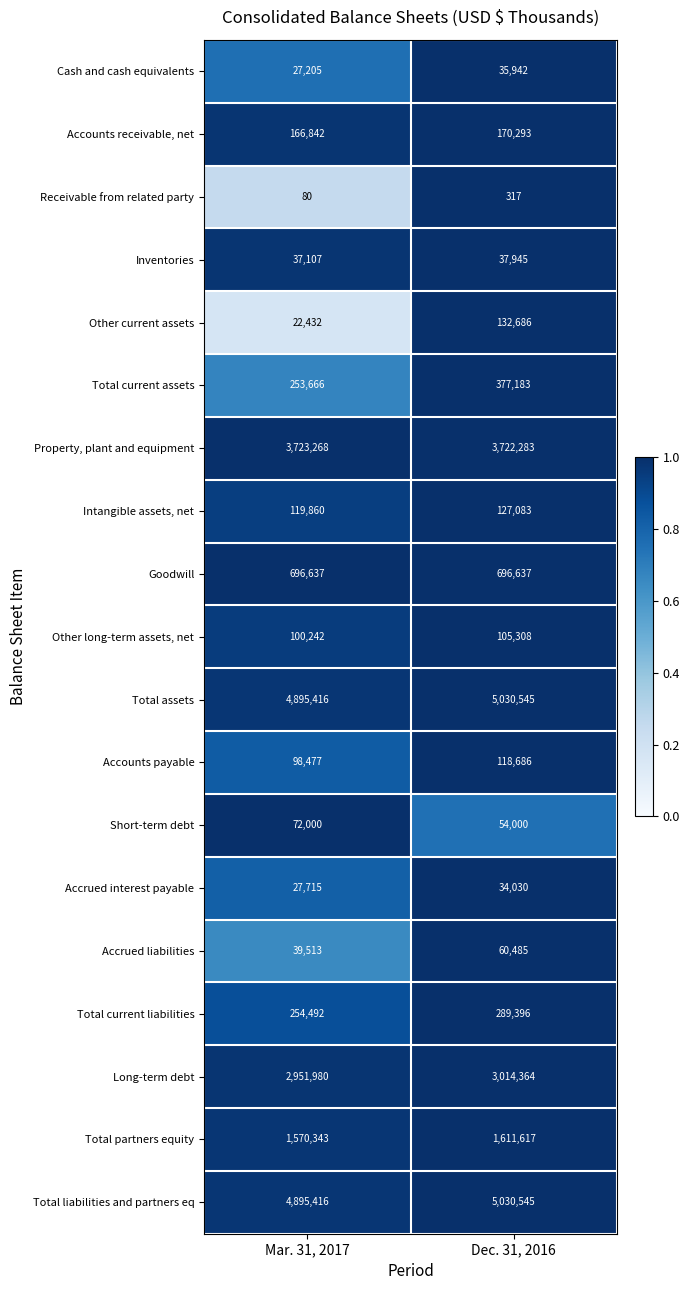

What is the maximum value for Cash and cash equivalents?

35942